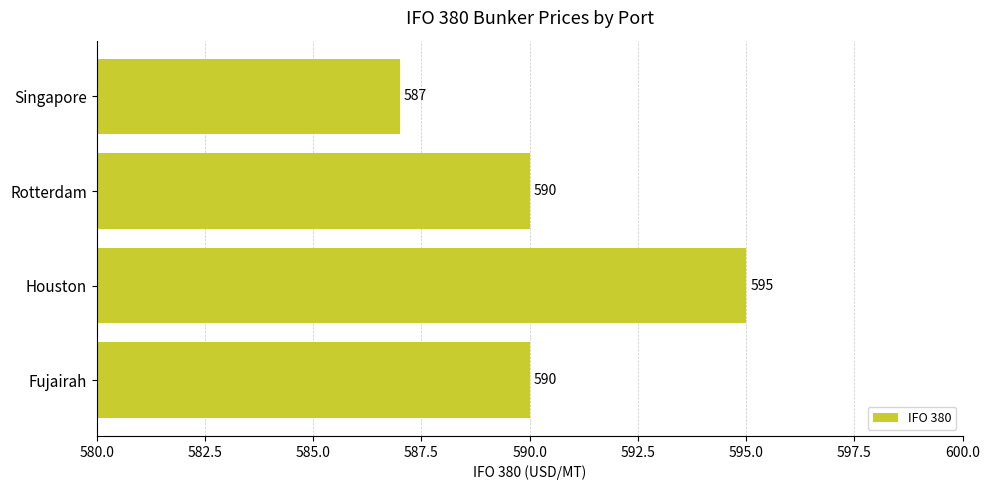

How many values are below 590?

1